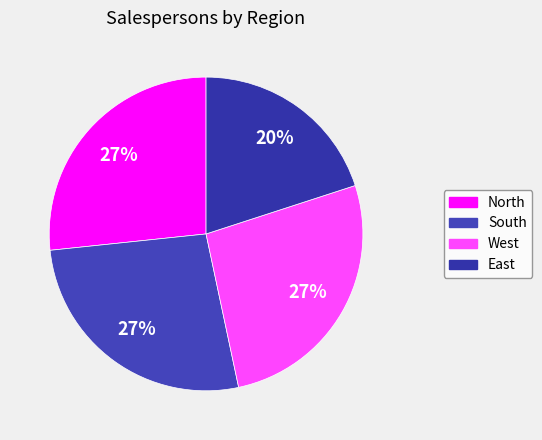

Which category has the smallest portion of the pie?

East